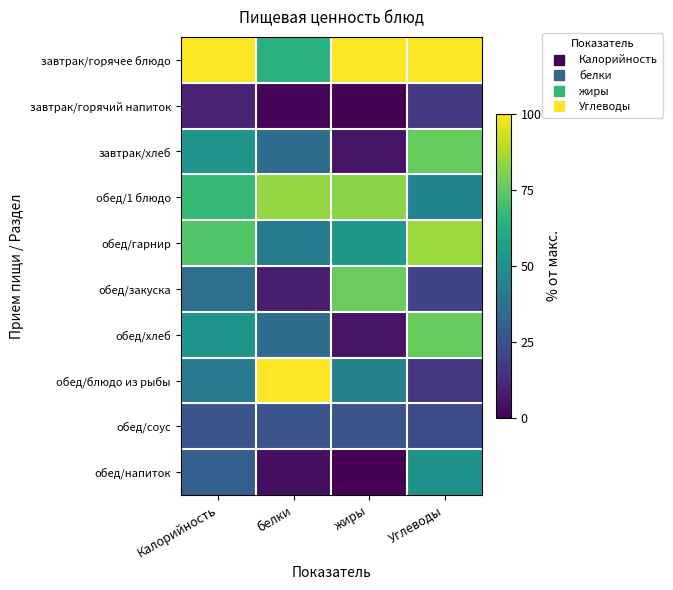

At how many categories does at least one series exceed 63?

4